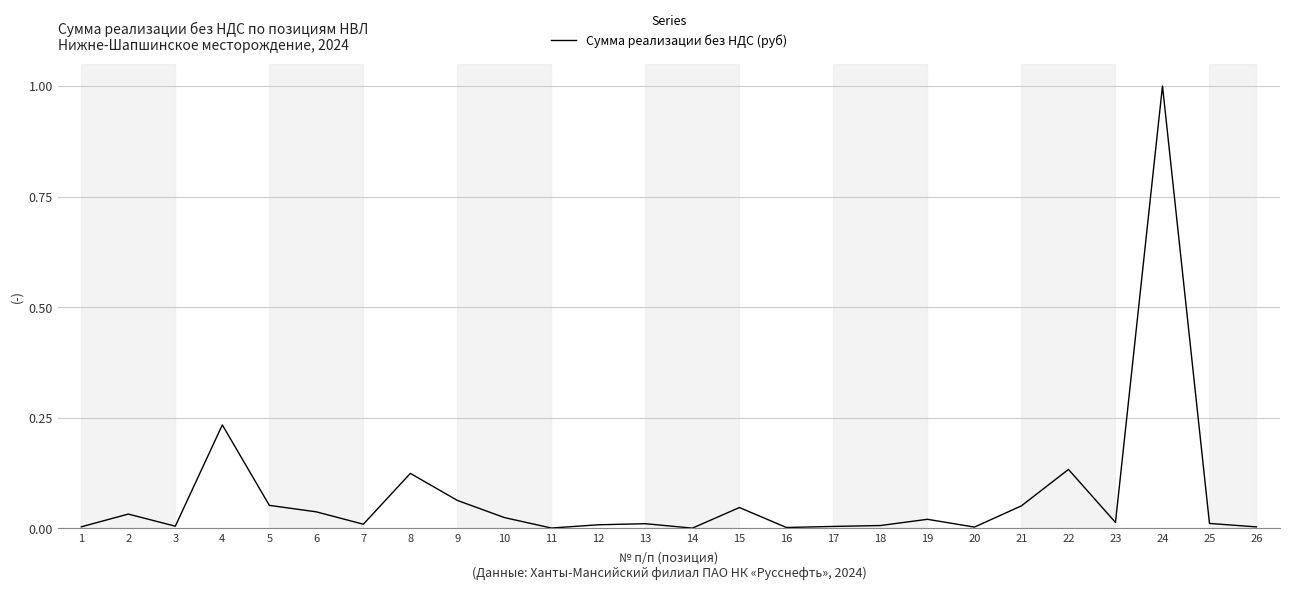

True or false: the data shows 0.0 at 2.

True